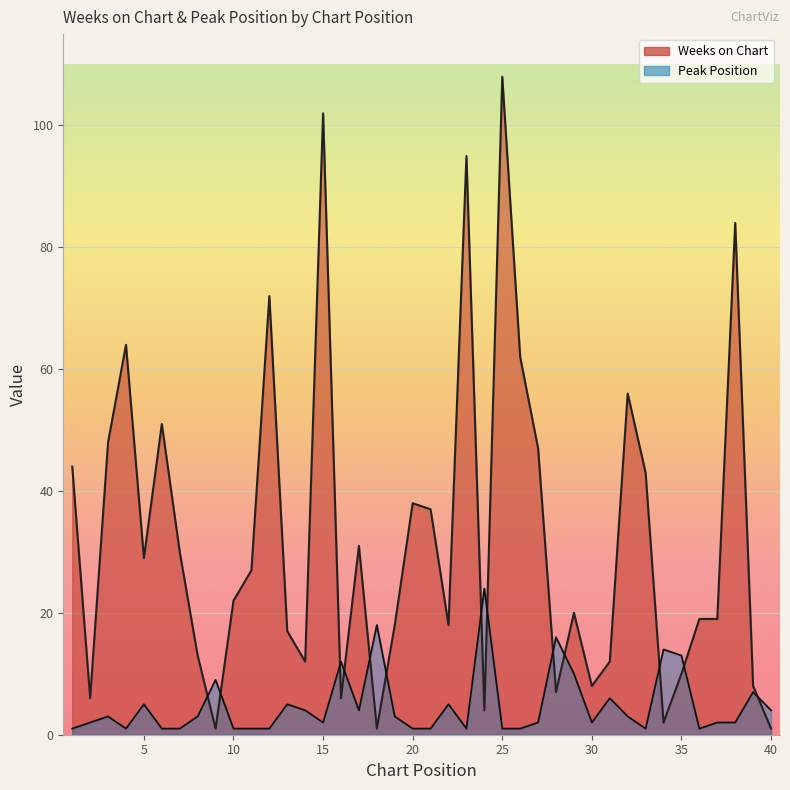

At which label does Weeks on Chart reach its minimum?

9